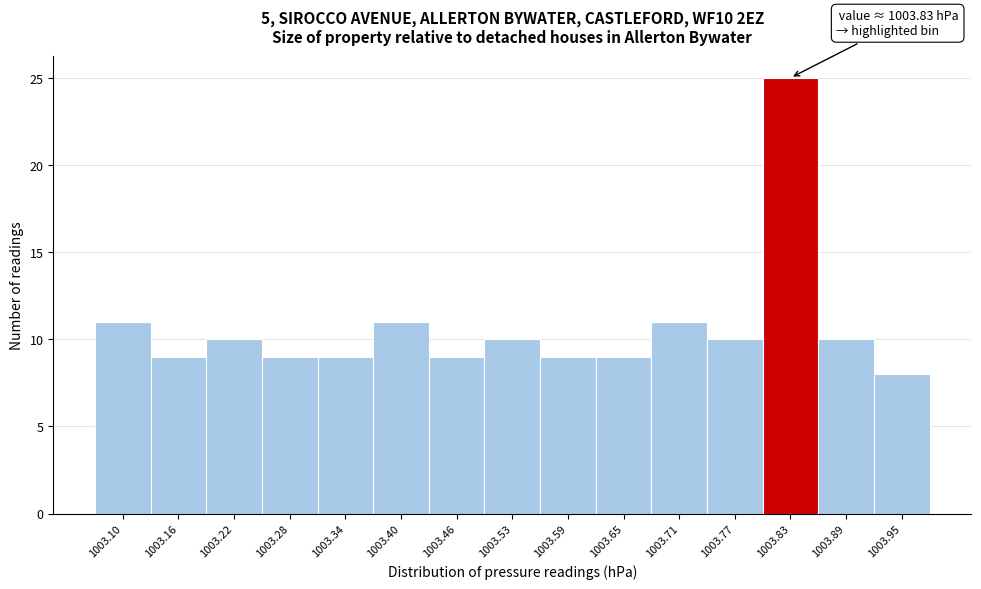

Over which range of the x-axis is the bar tallest?

1003.80 to 1003.86